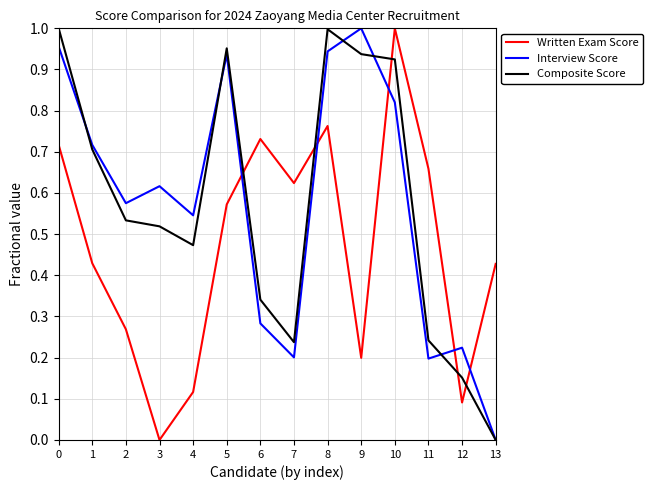

At 12, list the series in order from largest to smallest.

Interview Score, Composite Score, Written Exam Score